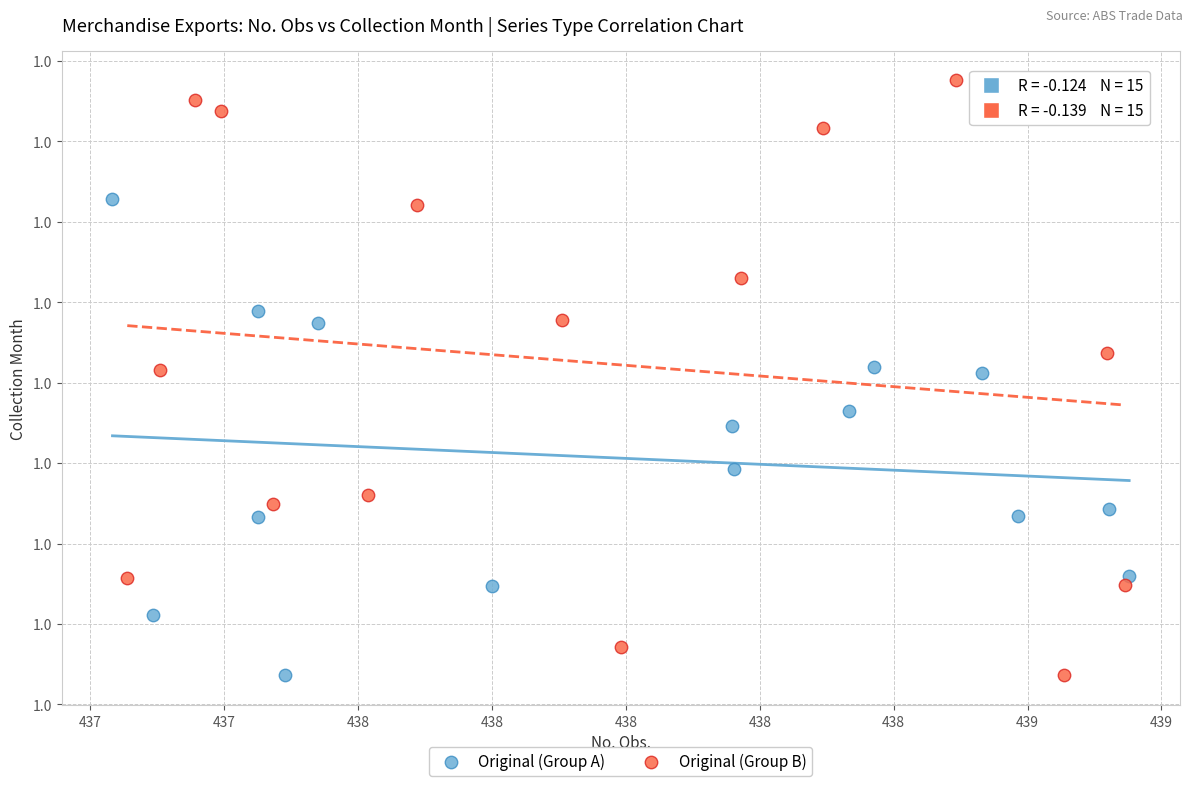

Which series has the widest spread of Y values?

Original (Group B)